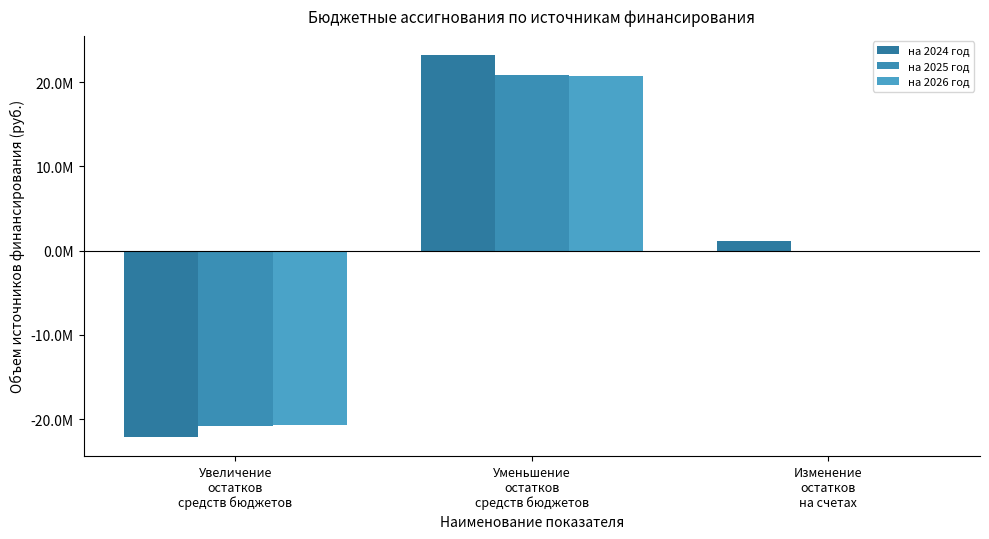

Reading left to right, extract all data points from this chart.

на 2024 год: Увеличение
остатков
средств бюджетов=-22083118.2	Уменьшение
остатков
средств бюджетов=23207939.3	Изменение
остатков
на счетах=1124821.1
на 2025 год: Увеличение
остатков
средств бюджетов=-20821460.9	Уменьшение
остатков
средств бюджетов=20821460.9	Изменение
остатков
на счетах=0.0
на 2026 год: Увеличение
остатков
средств бюджетов=-20728963.4	Уменьшение
остатков
средств бюджетов=20728963.4	Изменение
остатков
на счетах=0.0